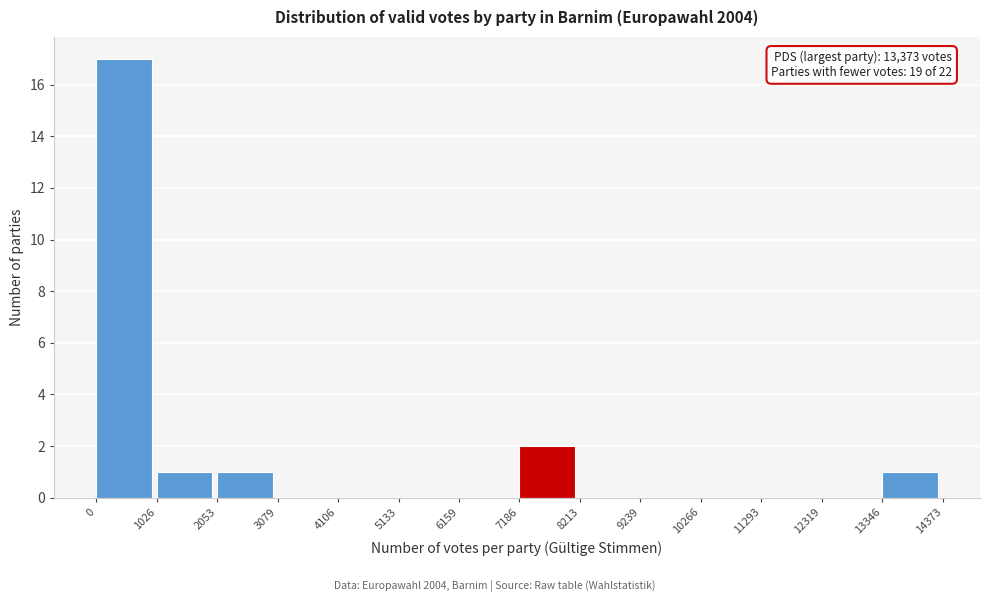

Which range on the x-axis has the tallest bar?

0 to 1026